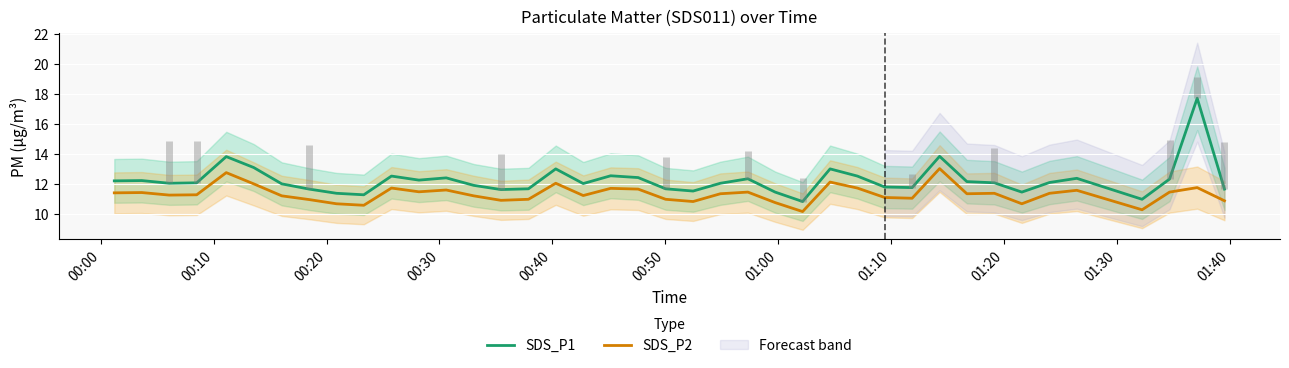

What is the highest value of the SDS_P2 series?

13.0